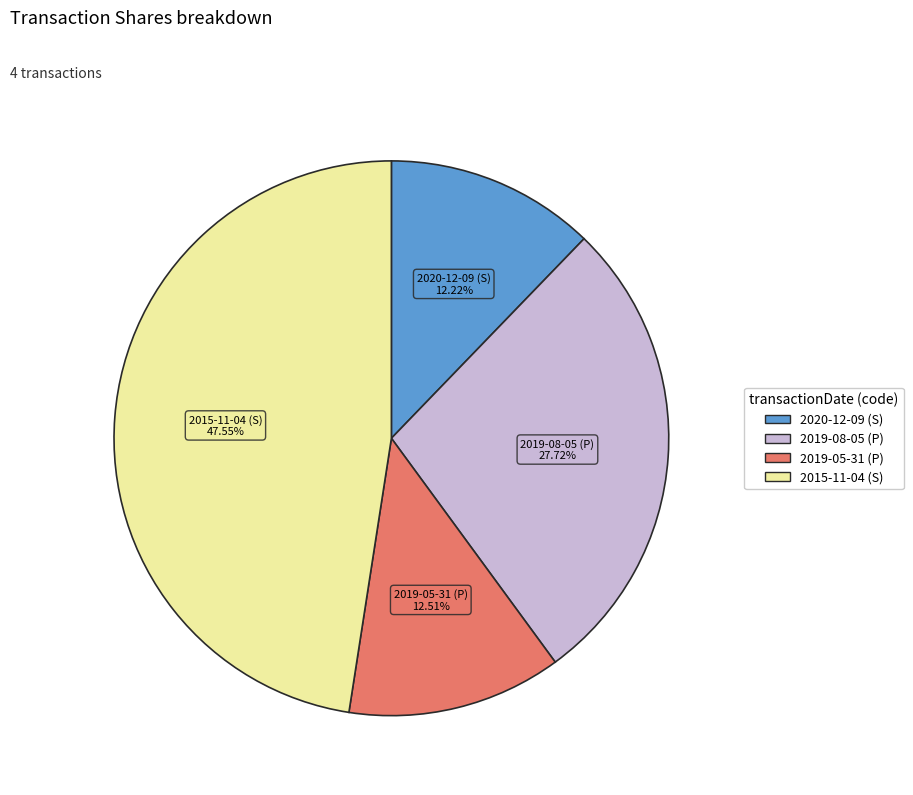

Is there any slice that represents more than half of the pie?

No